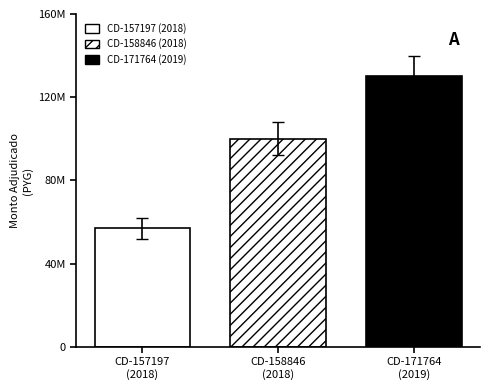

Reading left to right, transcribe all the data shown in this chart.

57000000	100000000	130000000